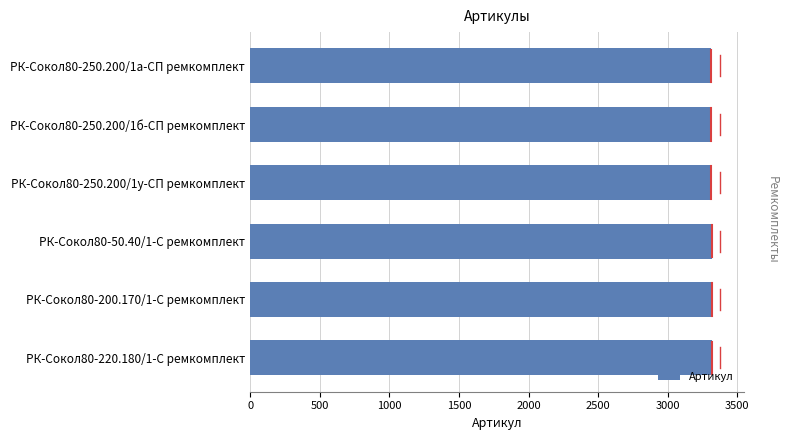

What is the ratio of the value at РК-Сокол80-250.200/1а-СП ремкомплект to the value at РК-Сокол80-200.170/1-С ремкомплект?

1.0